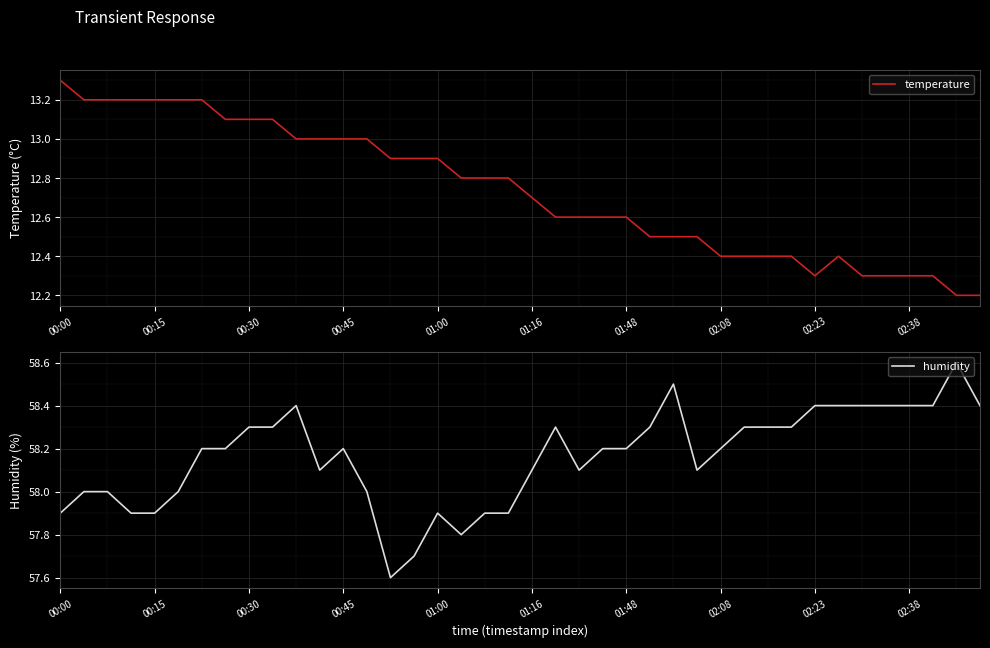

What is the lowest value of the temperature series?

12.2